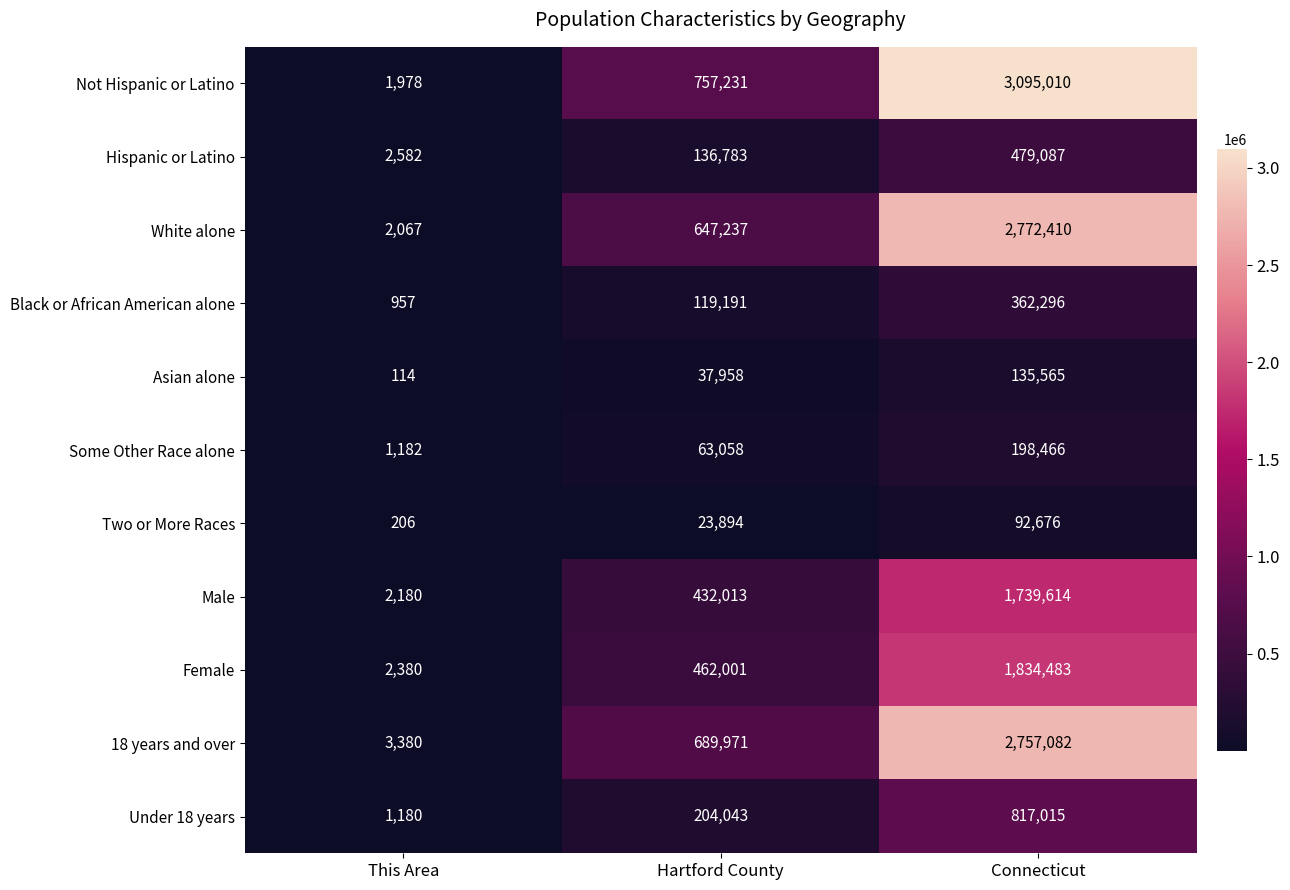

What is the maximum value shown in the chart?

3095010